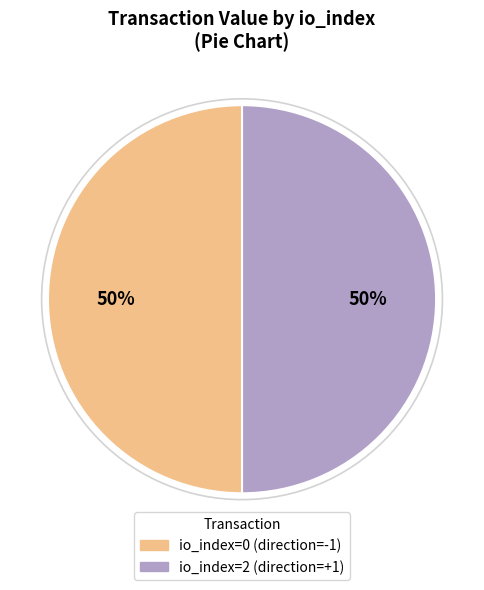

What is the ratio of the value at io_index=0 (direction=-1) to the value at io_index=2 (direction=+1)?

1.0